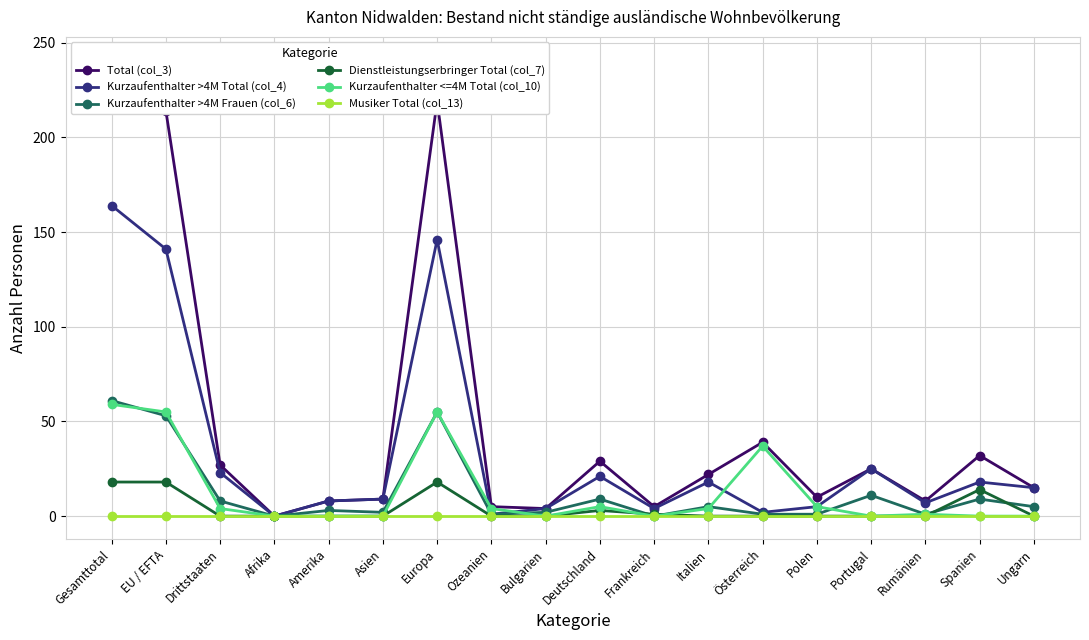

Which category has the highest value in the Total (col_3) series?

Gesamttotal